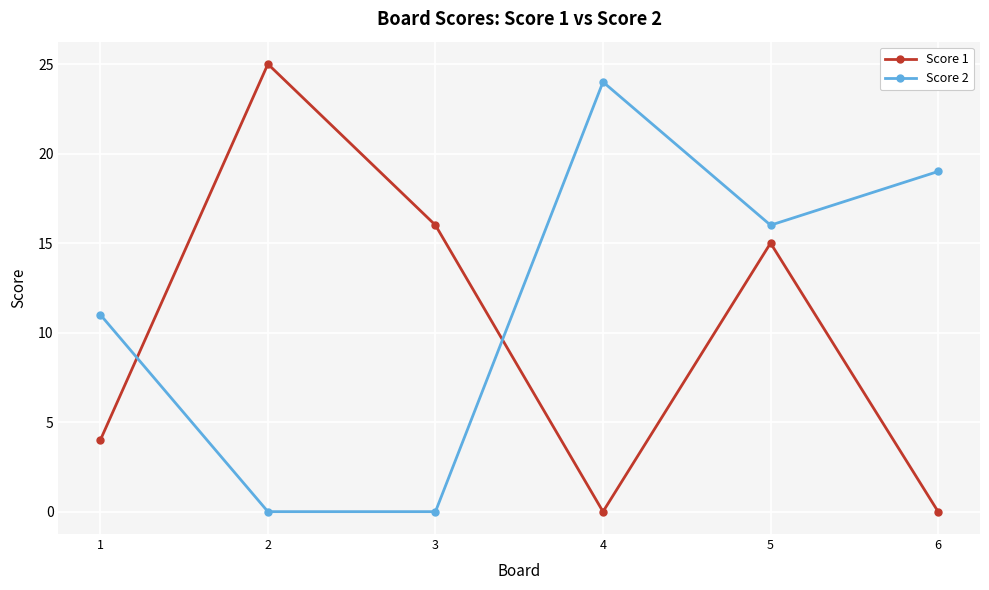

What is the sum of the Score 1 values at 3 and 4?

16